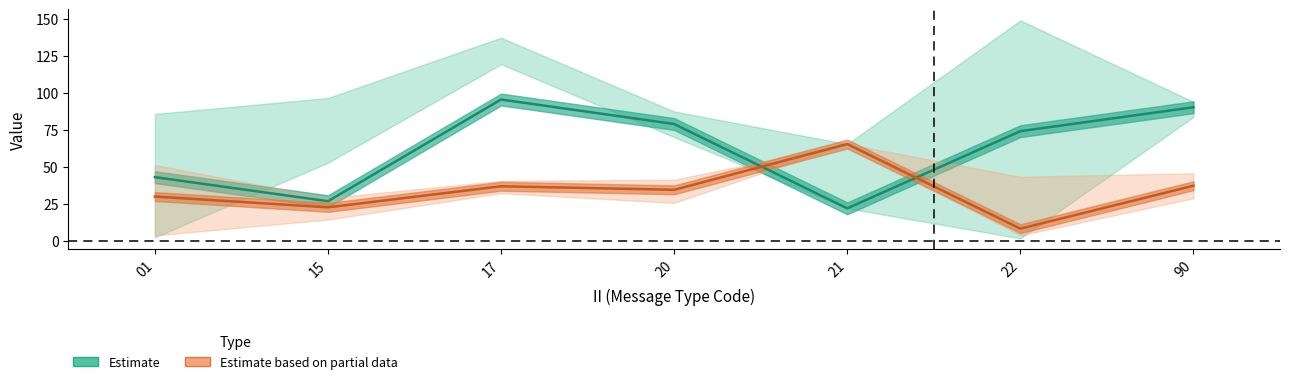

At which label is LAT (Estimate based on partial data) closest to 37?

17